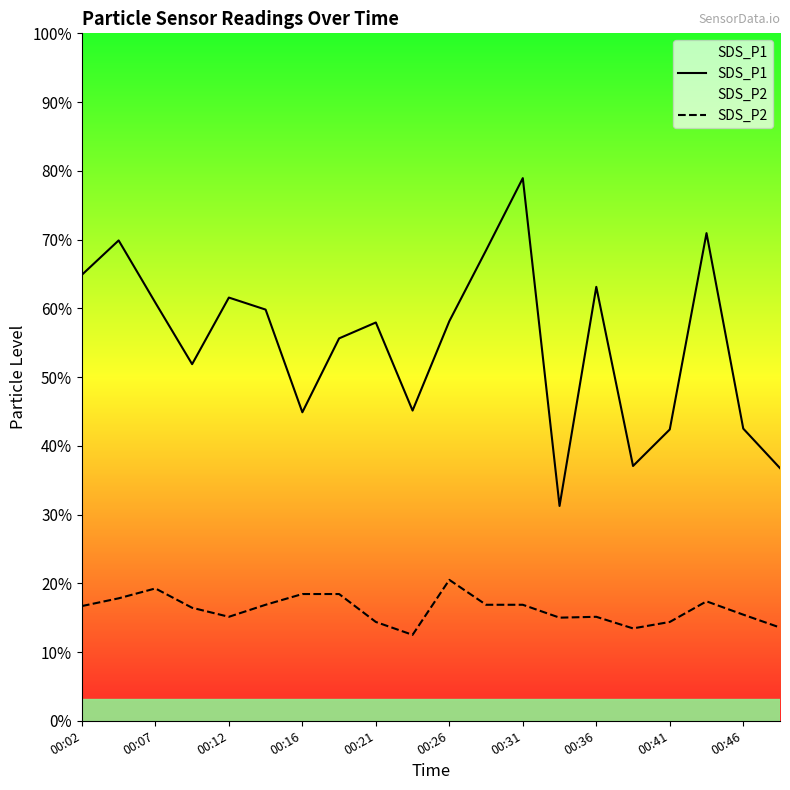

Reading left to right, what are all the values shown in this chart?

SDS_P1: 10.4	11.2	9.7	8.3	9.8	9.6	7.2	8.9	9.3	7.2	9.3	10.9	12.6	5.0	10.1	5.9	6.8	11.3	6.8	5.9
SDS_P2: 2.7	2.9	3.1	2.6	2.4	2.7	3.0	3.0	2.3	2.0	3.3	2.7	2.7	2.4	2.4	2.1	2.3	2.8	2.5	2.2